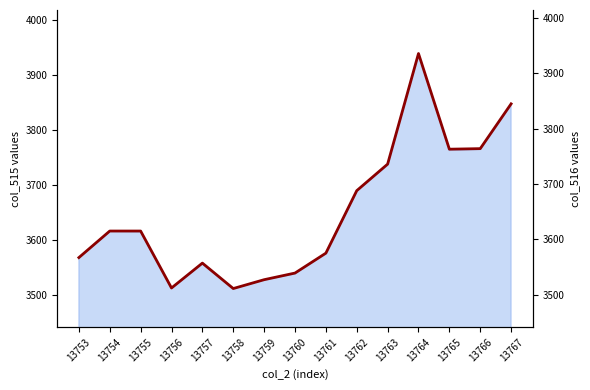

What is the maximum value shown in the chart?

3936